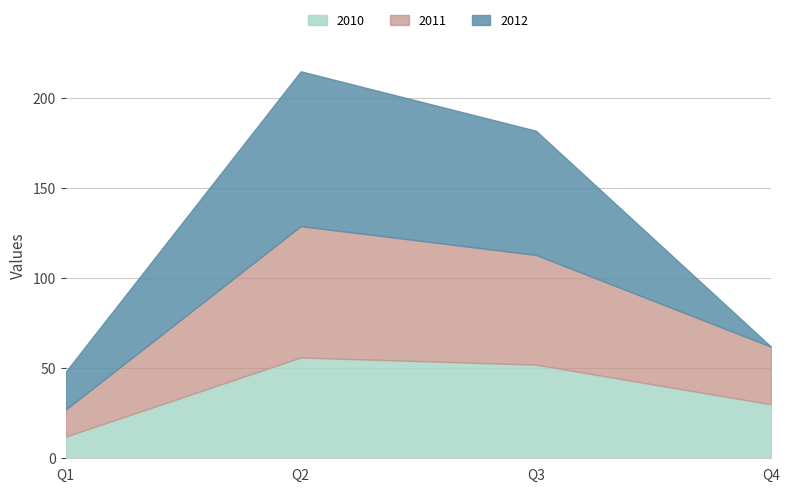

Does the chart display data point markers on the line(s)?

No